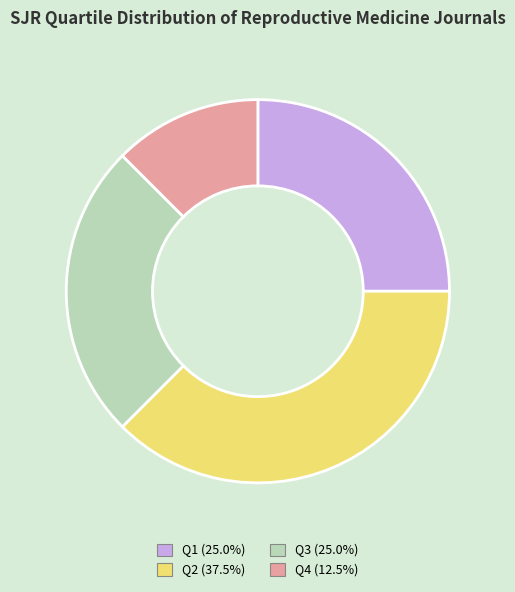

Which slice is the largest?

Q2